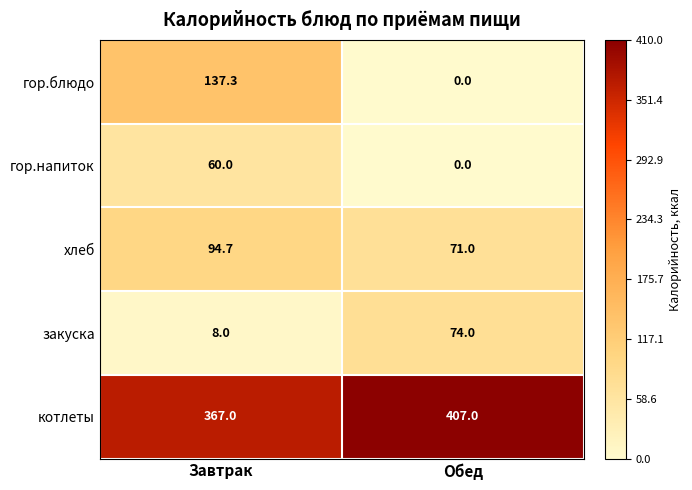

At Завтрак, list the series in order from largest to smallest.

котлеты, гор.блюдо, хлеб, гор.напиток, закуска